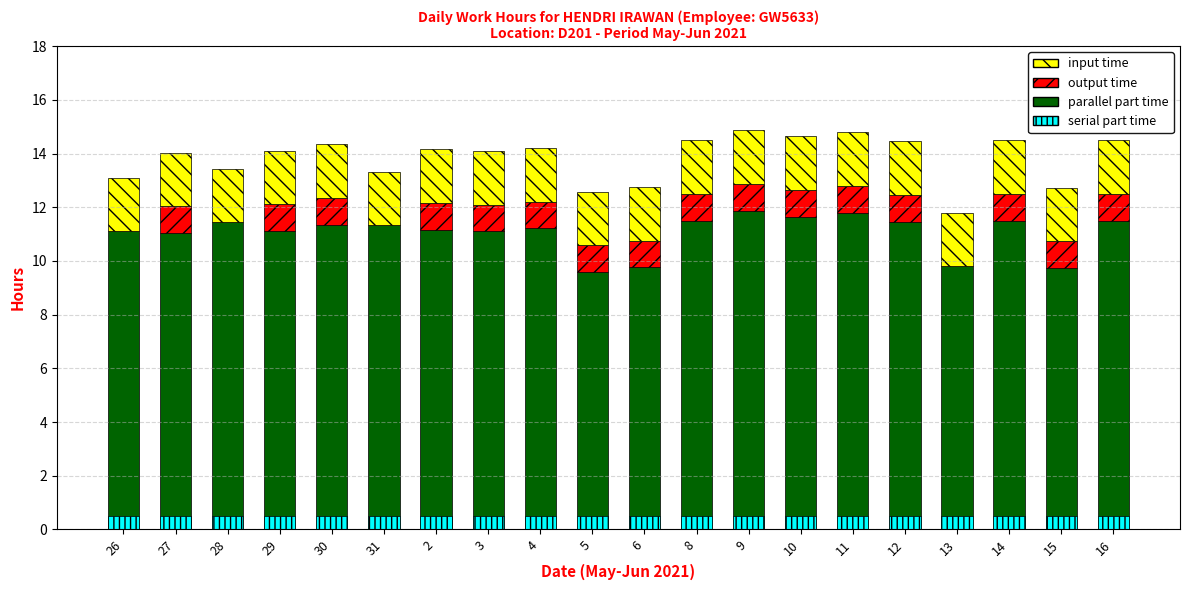

Which category has the lowest value across all series?

26